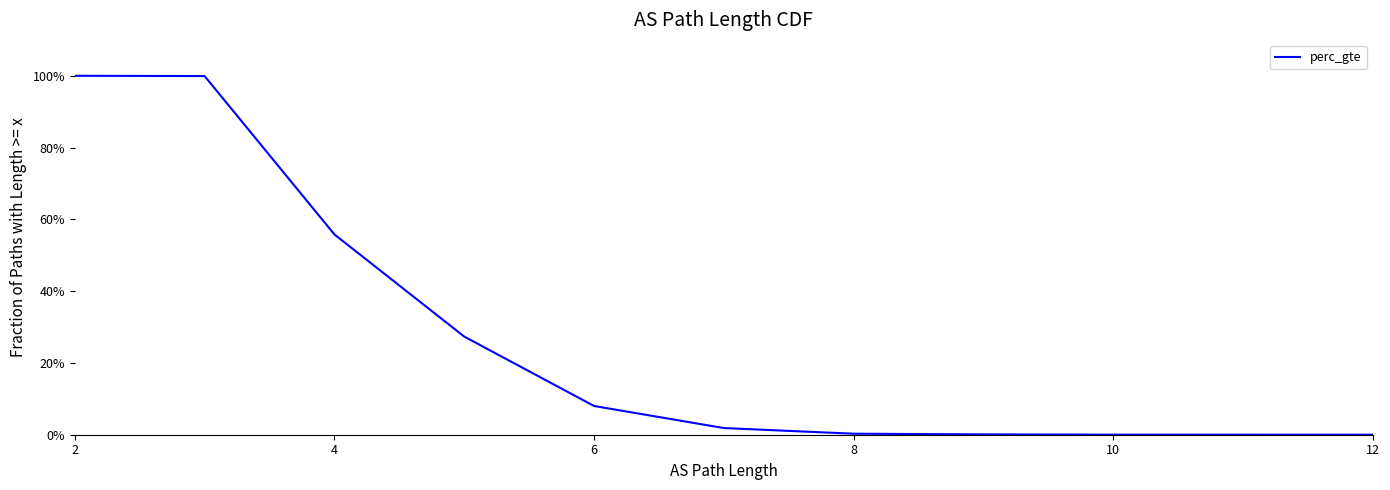

Is this an area chart (filled region under the line)?

No